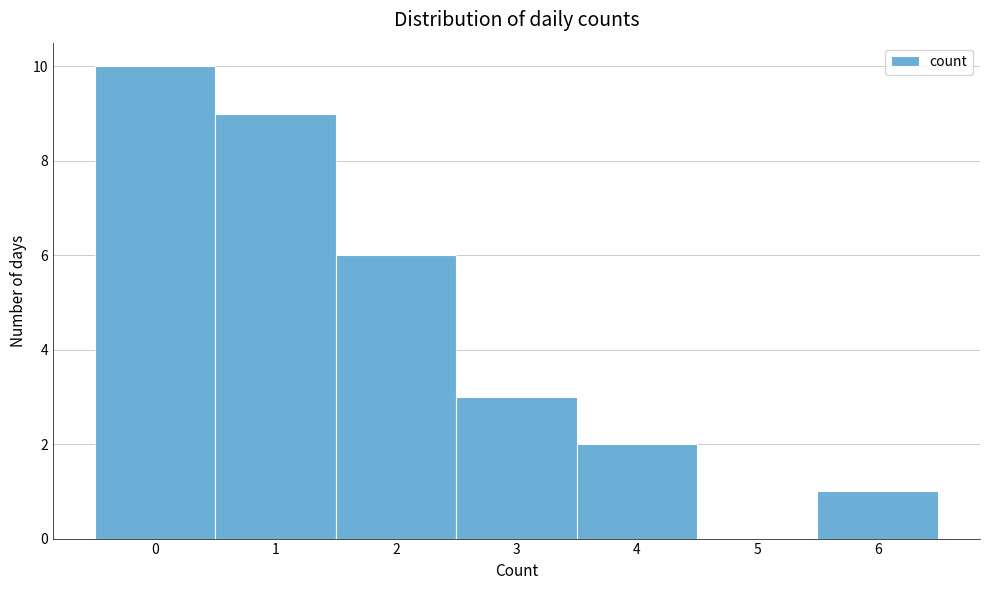

What is the height of the bar covering 1.5 to 2.5 on the x-axis? The values are not printed on the chart, so give them approximately, as read against the axis.

6